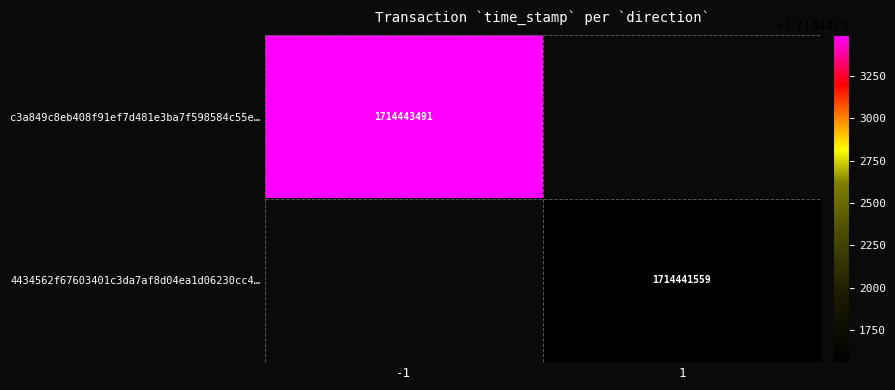

How many data points does each series have?

2